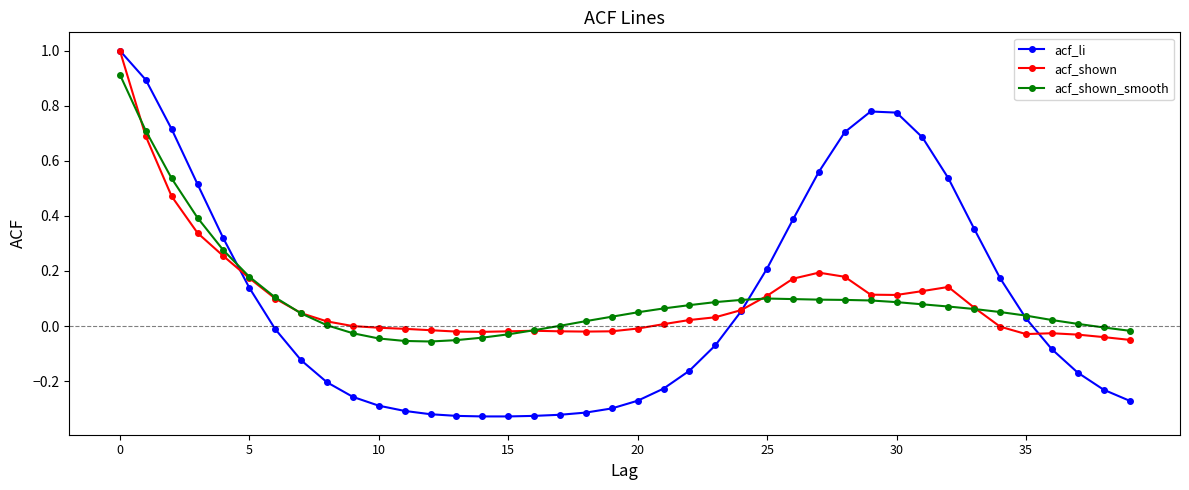

What is the maximum value shown in the chart?

1.0